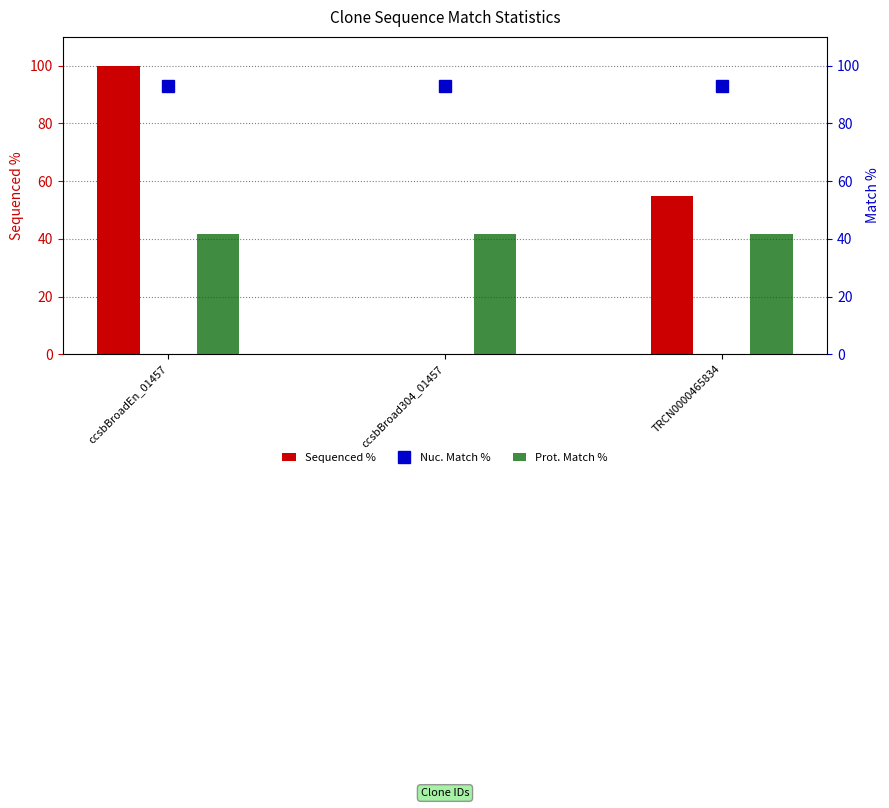

What position from the right is ccsbBroad304_01457?

2